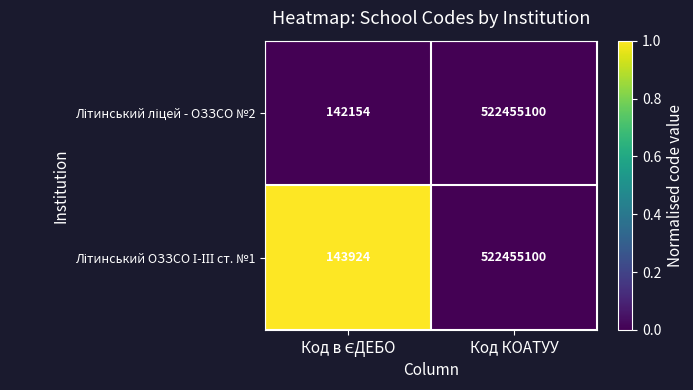

What is the total value across all series at Код КОАТУУ?

1044910200